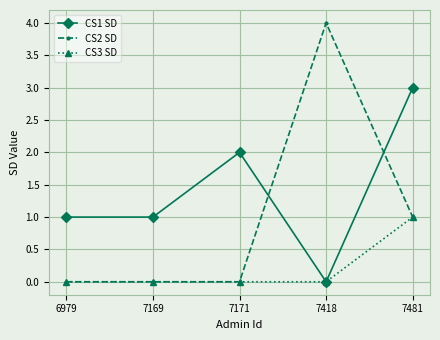

At which category is the sum across all series the highest?

7481